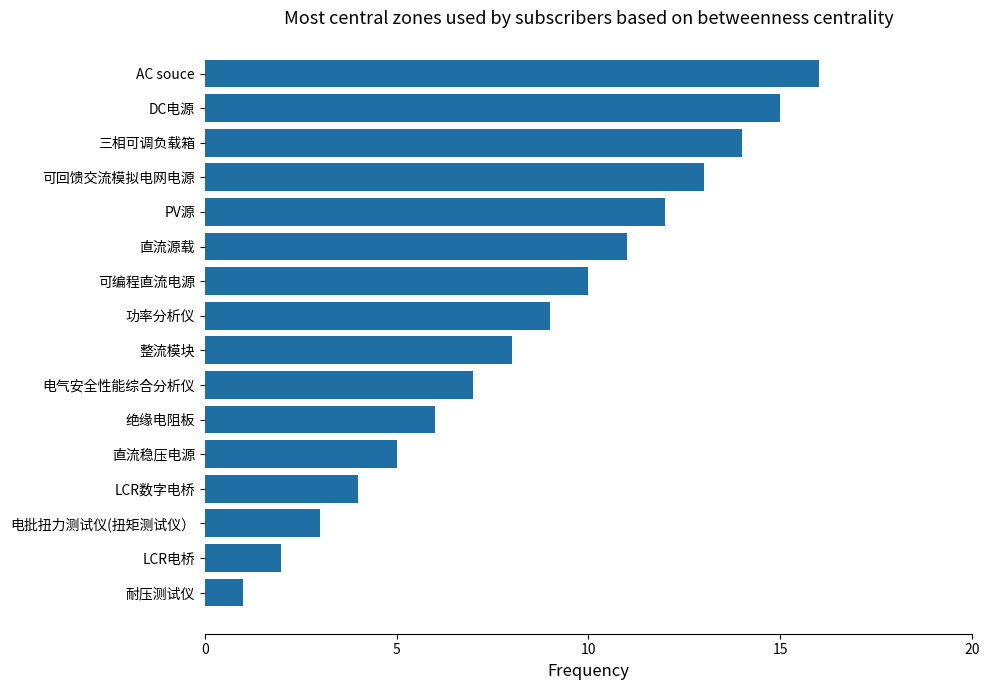

The chart shows a value of 15 at DC电源. True or false?

True